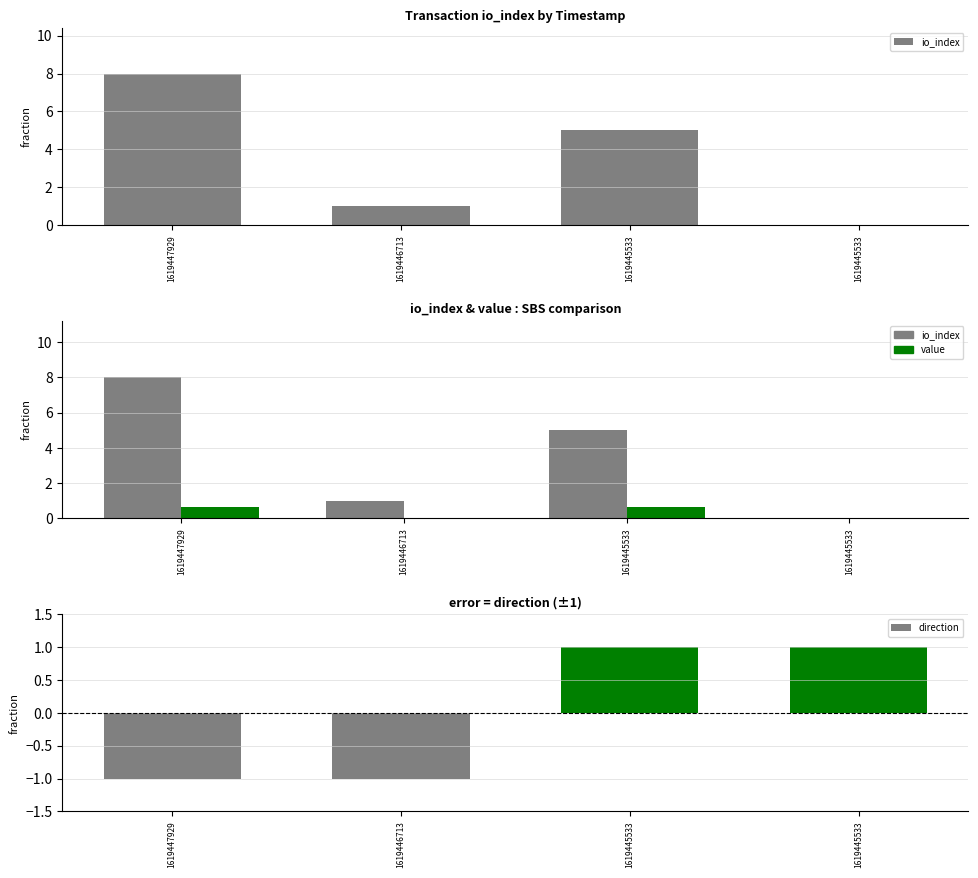

Which category has the highest value in the direction series?

1619445533